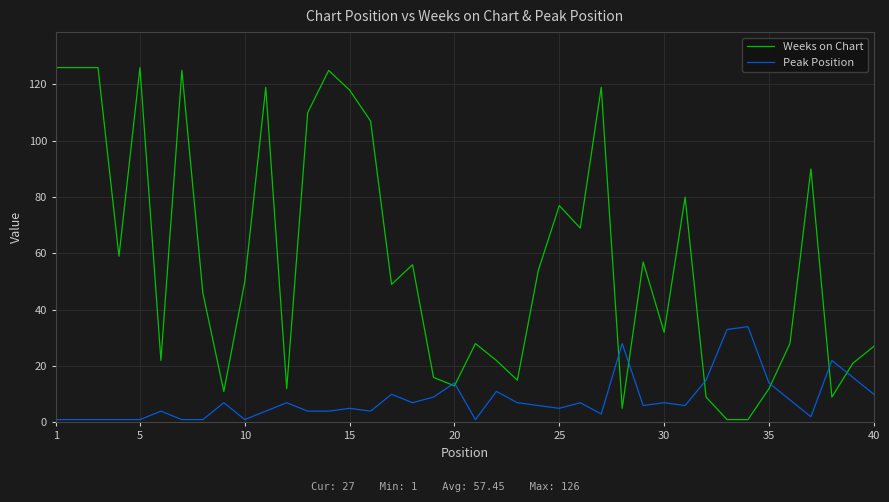

Which series has the largest total across all categories?

Weeks on Chart